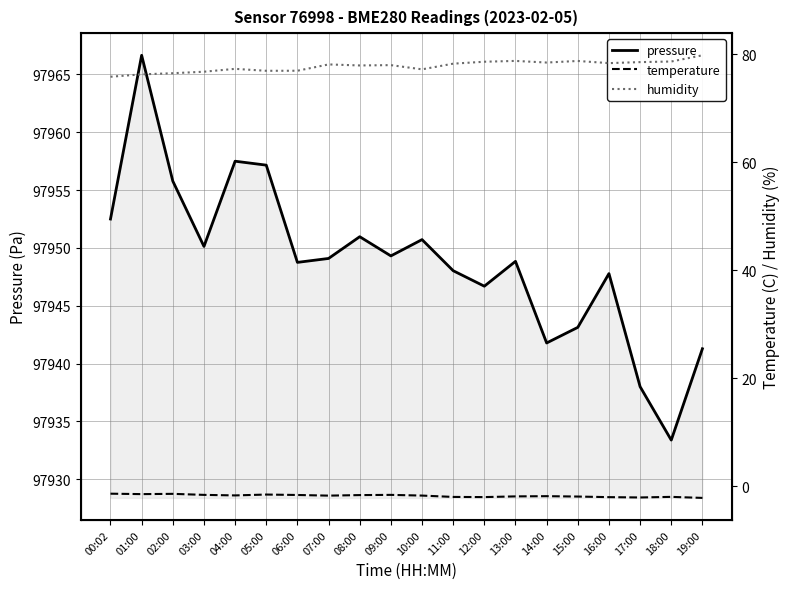

At how many categories does at least one series exceed 85644?

20